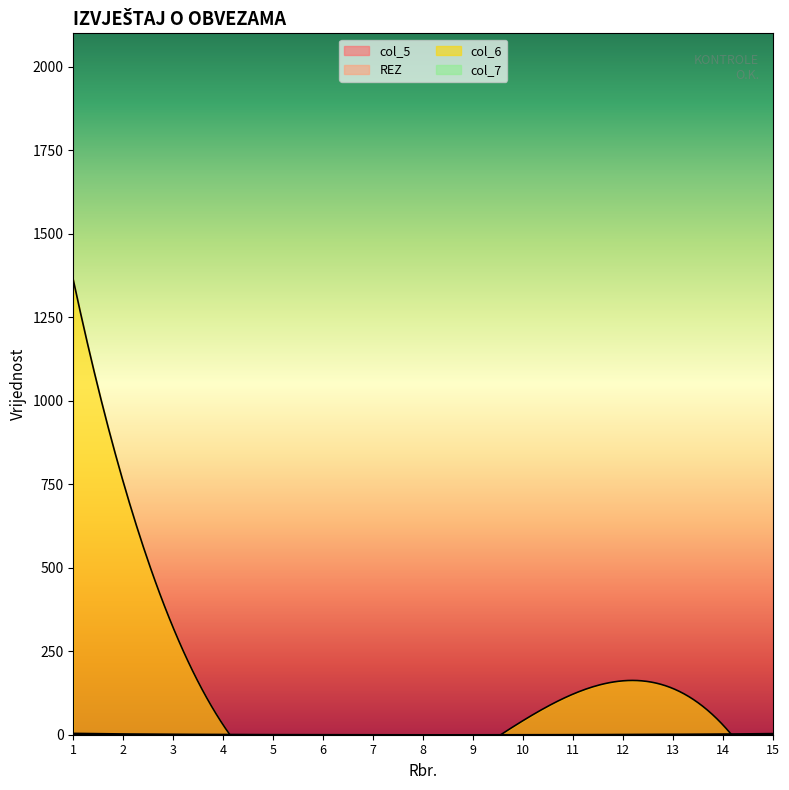

List the series in order of their peak value, highest first.

col_6, col_7, REZ, col_5